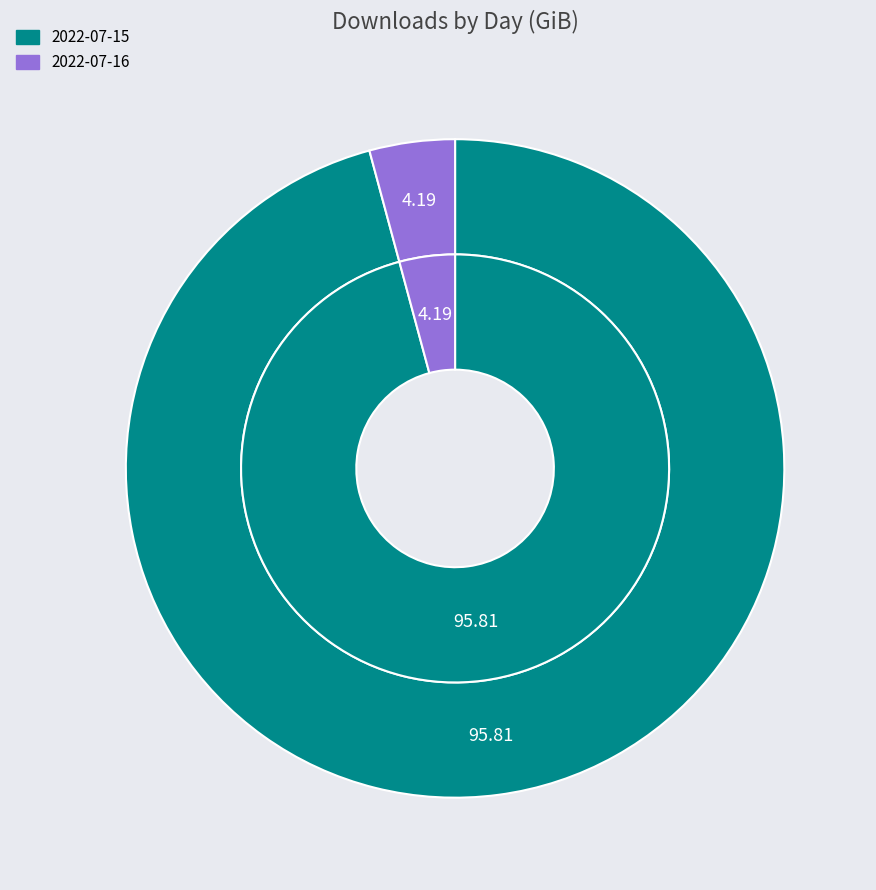

Is 2022-07-16 the majority of the pie?

No